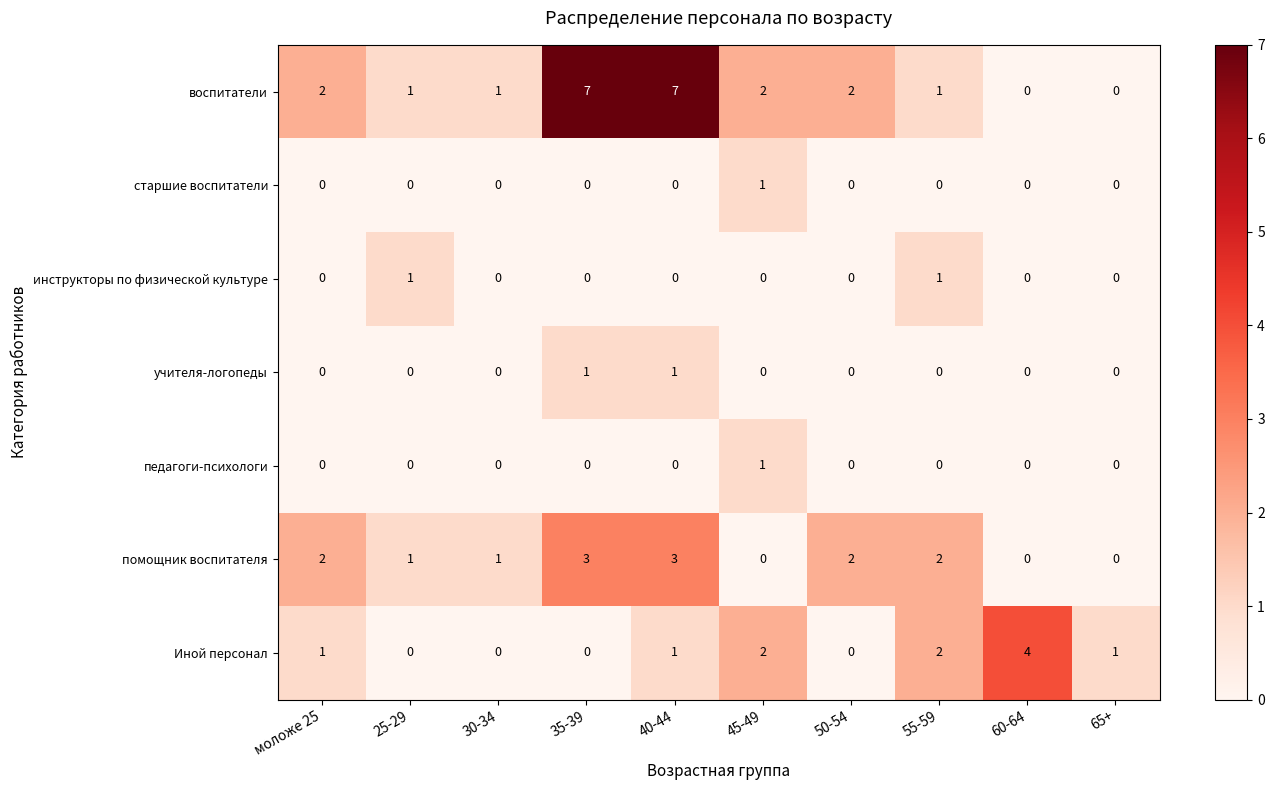

What is the difference between the second highest and second lowest values in the воспитатели series?

7